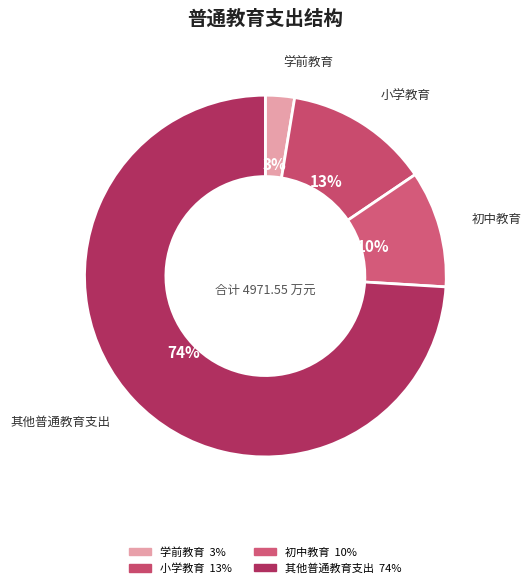

To the nearest percent, what portion does 学前教育 represent?

3%